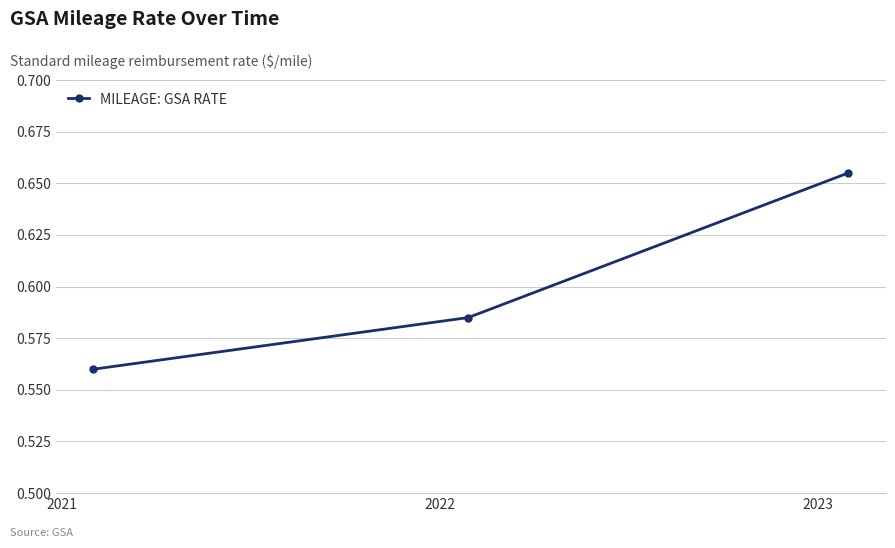

What is the sum of all values?

1.8